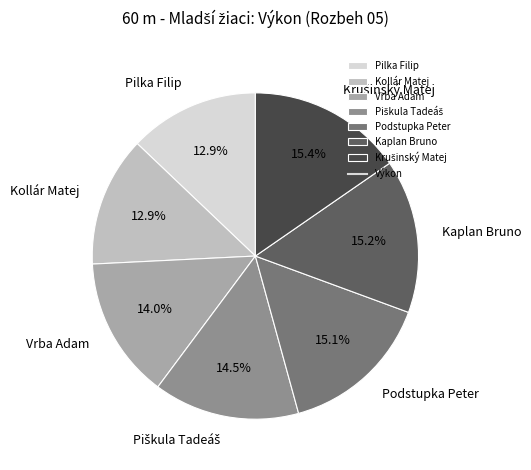

What percentage is the Pilka Filip slice, to the nearest percent?

13%